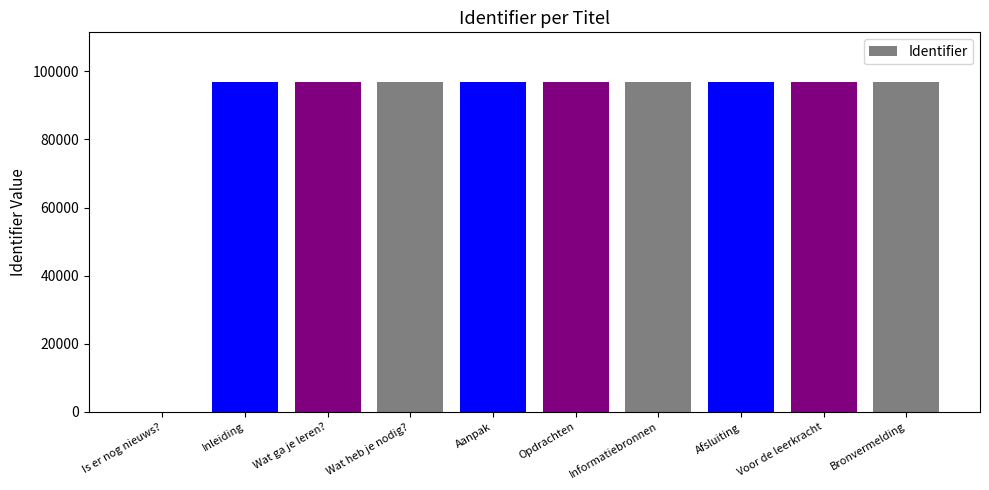

The chart shows a value of 155317 at Inleiding. True or false?

False